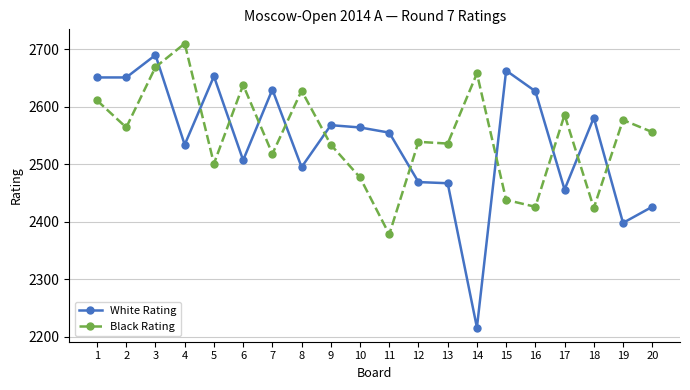

True or false: Black Rating has more than 2 points higher than both neighbors.

True